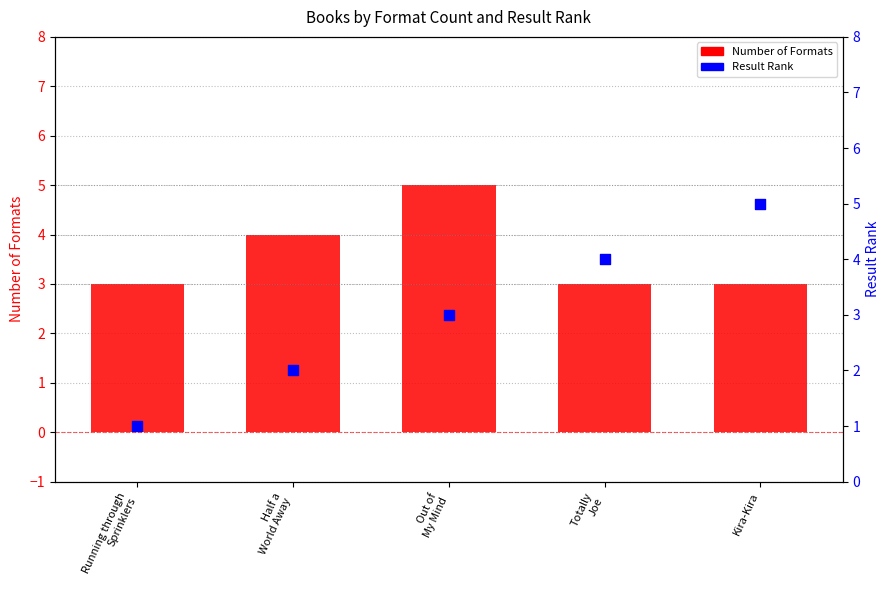

At which category is the sum across all series the highest?

Out of
My Mind